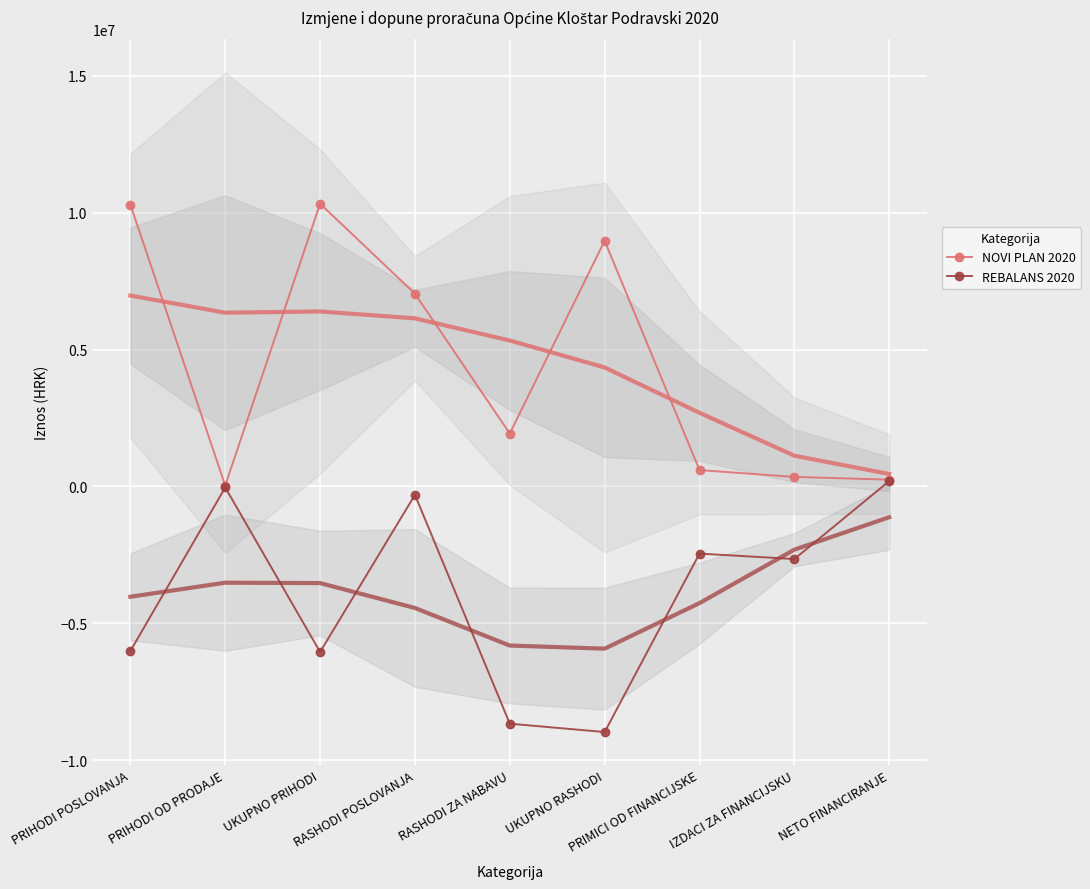

True or false: REBALANS 2020 has more than 2 points higher than both neighbors.

True